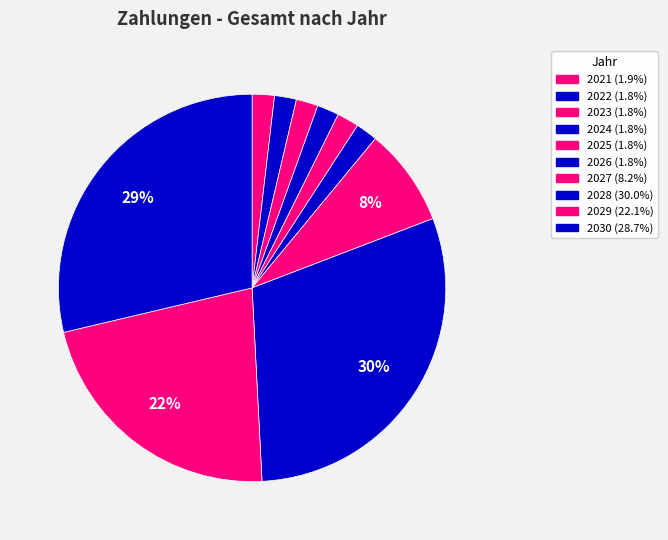

How many segments does this pie chart have?

10